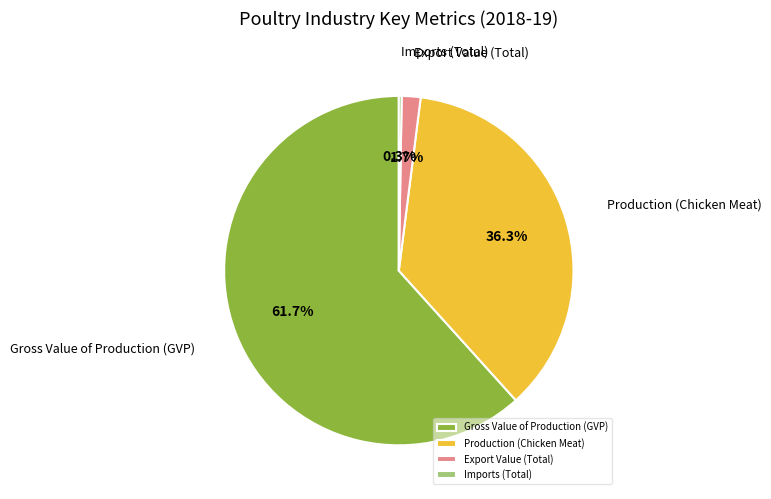

To the nearest percent, what percentage of the pie is Gross Value of Production (GVP)?

62%